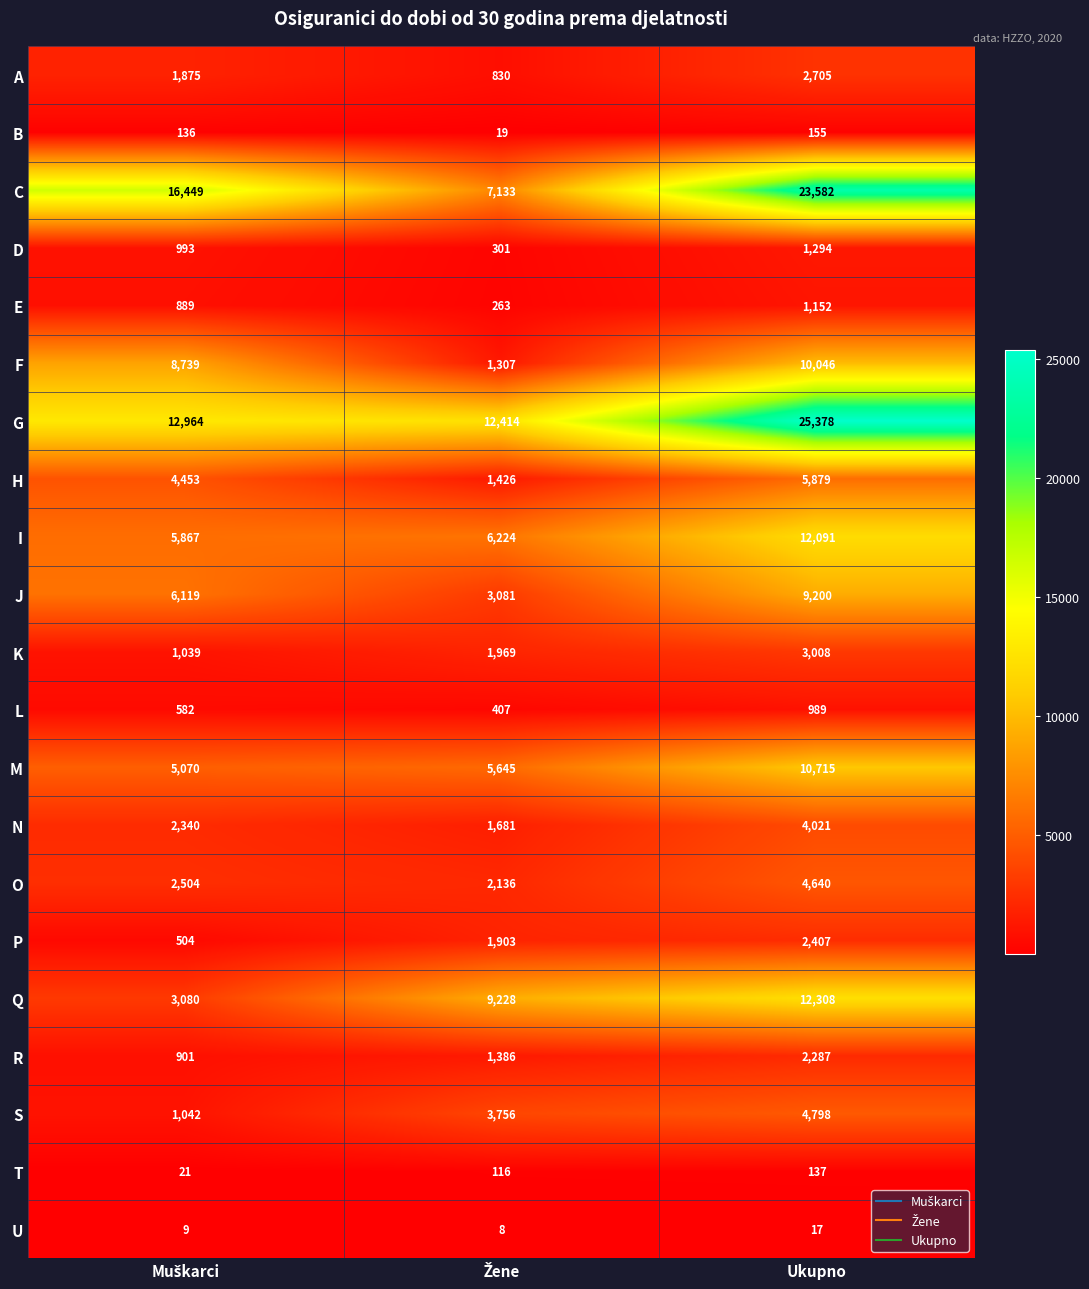

What is the average value of the G series?

16919